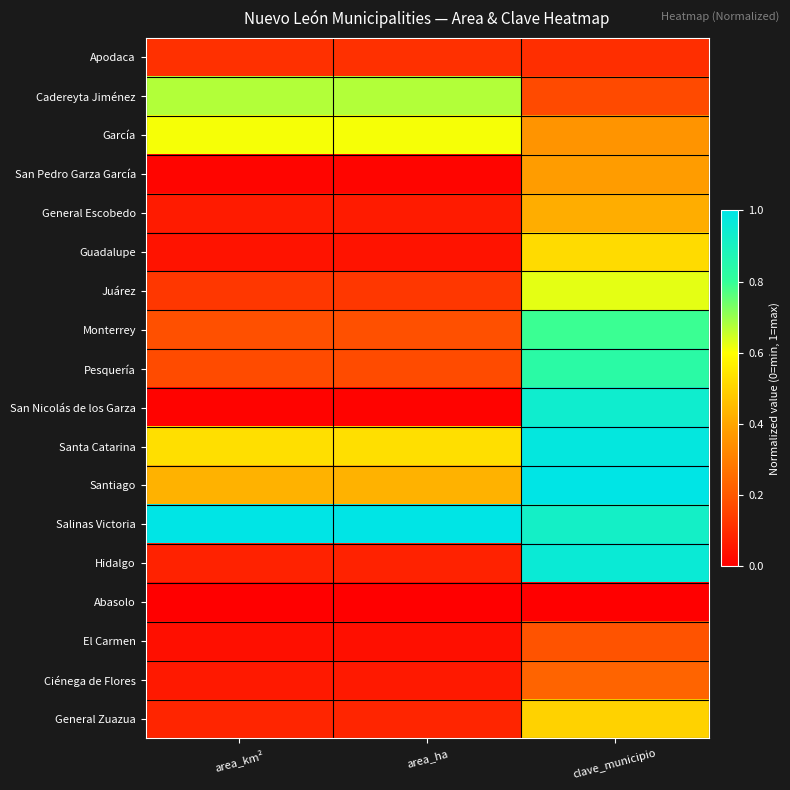

Reading right to left, what are all the values shown in this chart?

Apodaca: clave_municipio=0.1	area_ha=0.1	area_km²=0.1
Cadereyta Jiménez: clave_municipio=0.2	area_ha=0.7	area_km²=0.7
García: clave_municipio=0.4	area_ha=0.6	area_km²=0.6
San Pedro Garza García: clave_municipio=0.4	area_ha=0.0	area_km²=0.0
General Escobedo: clave_municipio=0.4	area_ha=0.1	area_km²=0.1
Guadalupe: clave_municipio=0.5	area_ha=0.0	area_km²=0.0
Juárez: clave_municipio=0.6	area_ha=0.1	area_km²=0.1
Monterrey: clave_municipio=0.8	area_ha=0.2	area_km²=0.2
Pesquería: clave_municipio=0.8	area_ha=0.2	area_km²=0.2
San Nicolás de los Garza: clave_municipio=0.9	area_ha=0.0	area_km²=0.0
Santa Catarina: clave_municipio=1.0	area_ha=0.5	area_km²=0.5
Santiago: clave_municipio=1.0	area_ha=0.4	area_km²=0.4
Salinas Victoria: clave_municipio=0.9	area_ha=1.0	area_km²=1.0
Hidalgo: clave_municipio=1.0	area_ha=0.1	area_km²=0.1
Abasolo: clave_municipio=0.0	area_ha=0.0	area_km²=0.0
El Carmen: clave_municipio=0.2	area_ha=0.0	area_km²=0.0
Ciénega de Flores: clave_municipio=0.2	area_ha=0.1	area_km²=0.1
General Zuazua: clave_municipio=0.5	area_ha=0.1	area_km²=0.1